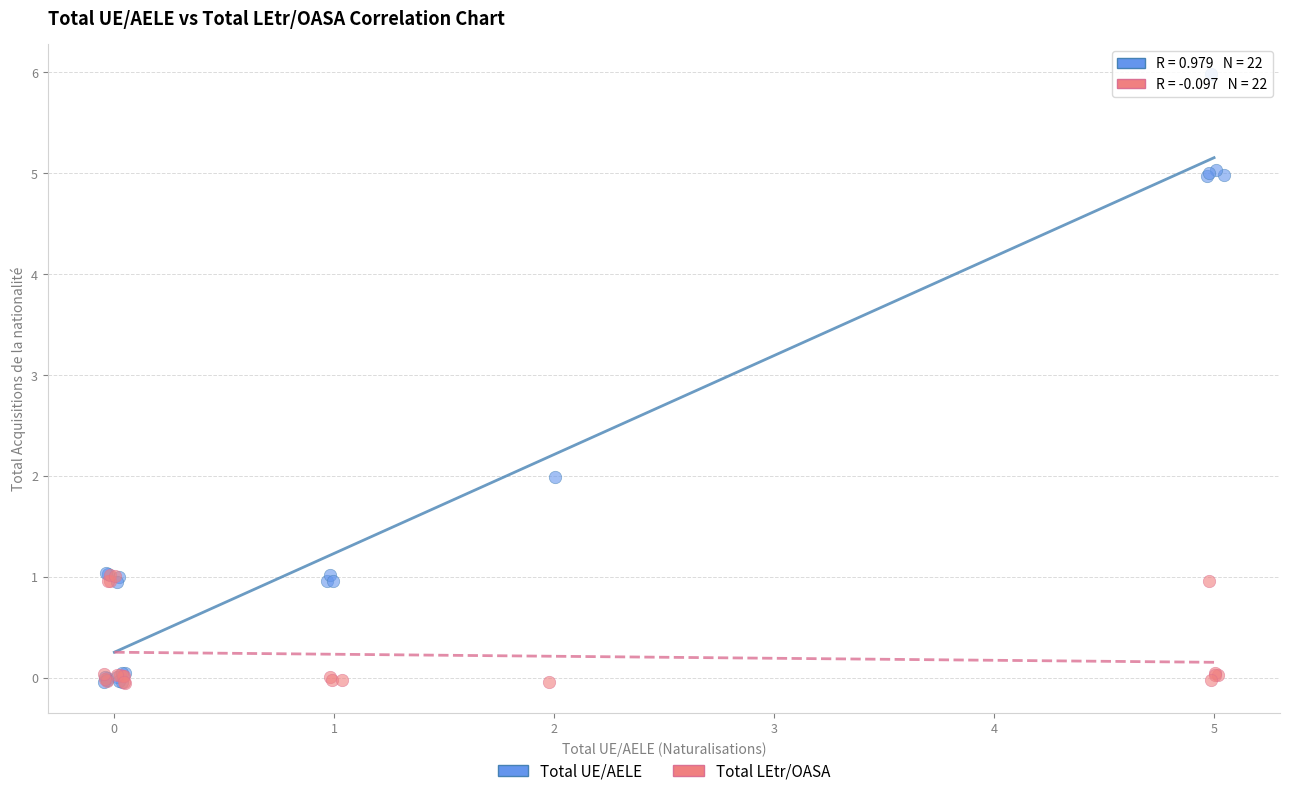

Which series contains the highest Y value?

Total UE/AELE